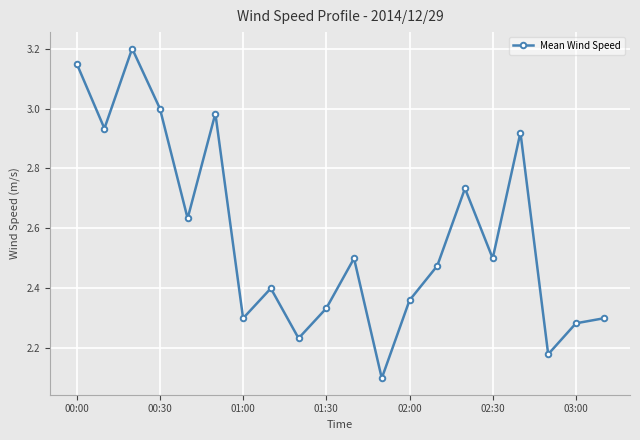

What is the sum of all values?

51.5